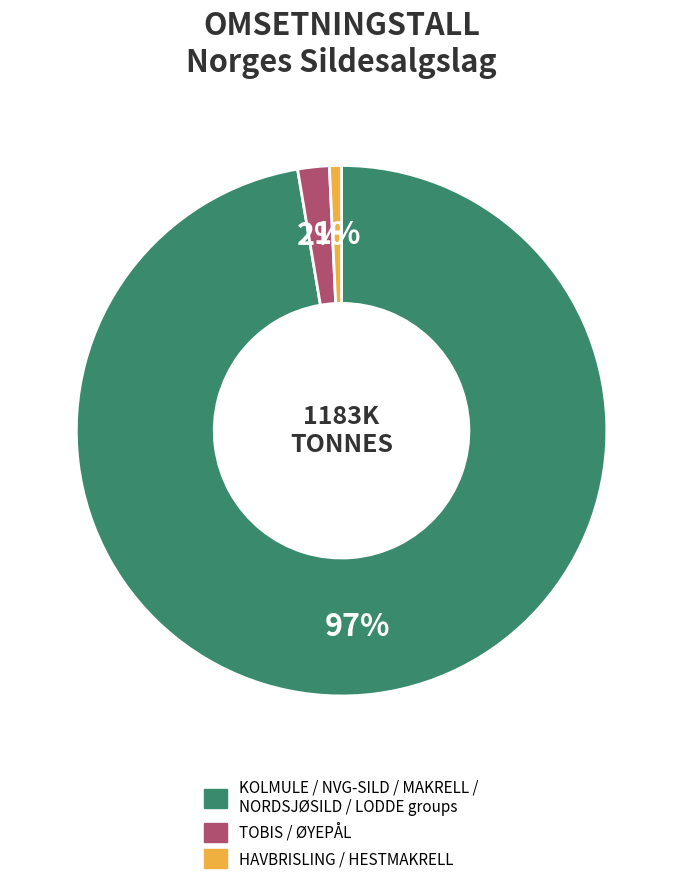

Between KOLMULE / NVG-SILD / MAKRELL / NORDSJØSILD / LODDE groups and TOBIS / ØYEPÅL, which is larger?

KOLMULE / NVG-SILD / MAKRELL / NORDSJØSILD / LODDE groups